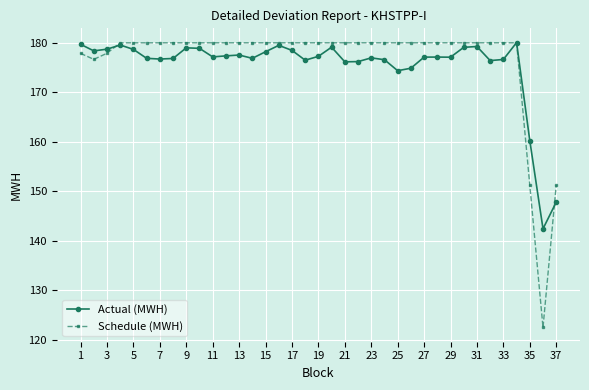

What is the sum of all Actual (MWH) values?

6489.8